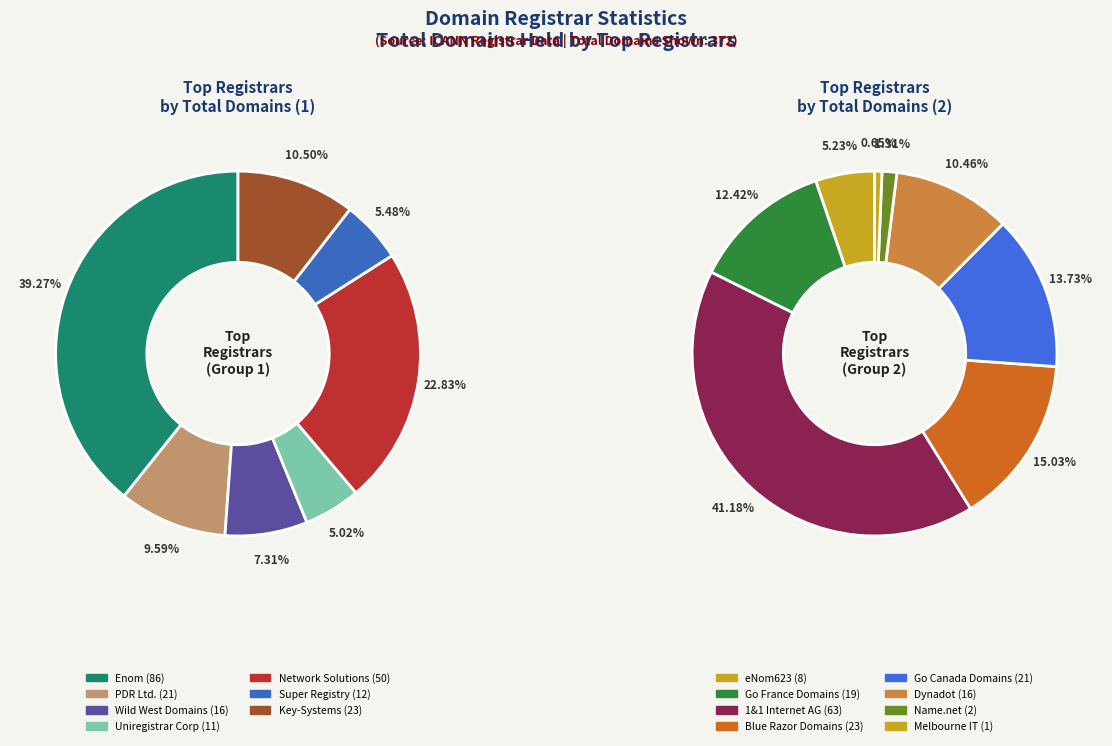

Does Enom account for over 50% of the chart?

No